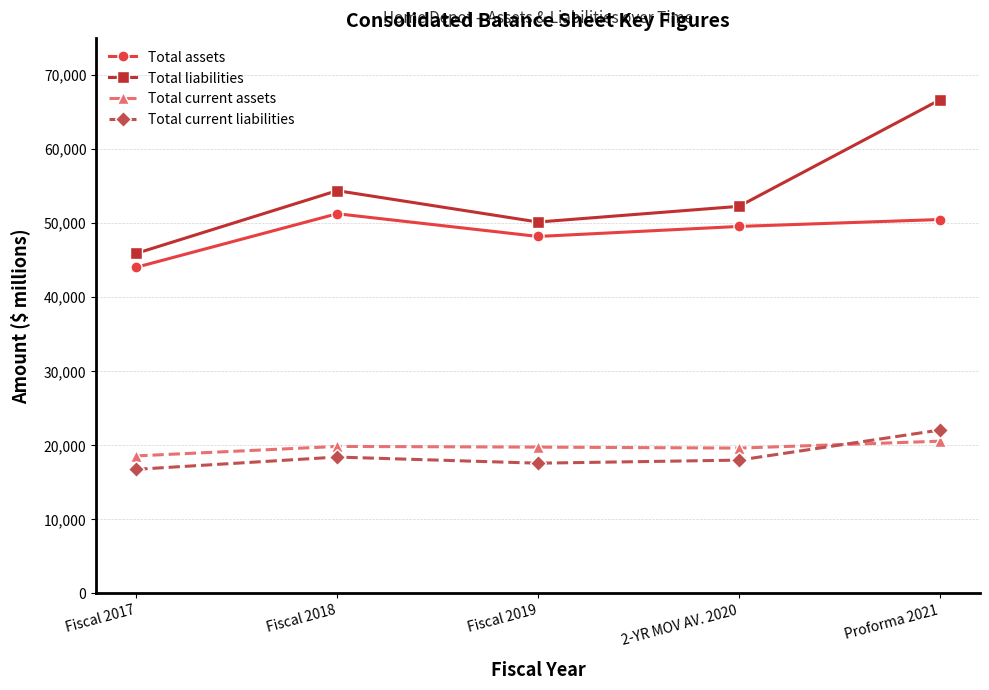

Where is the first local maximum for Total liabilities?

Fiscal 2018